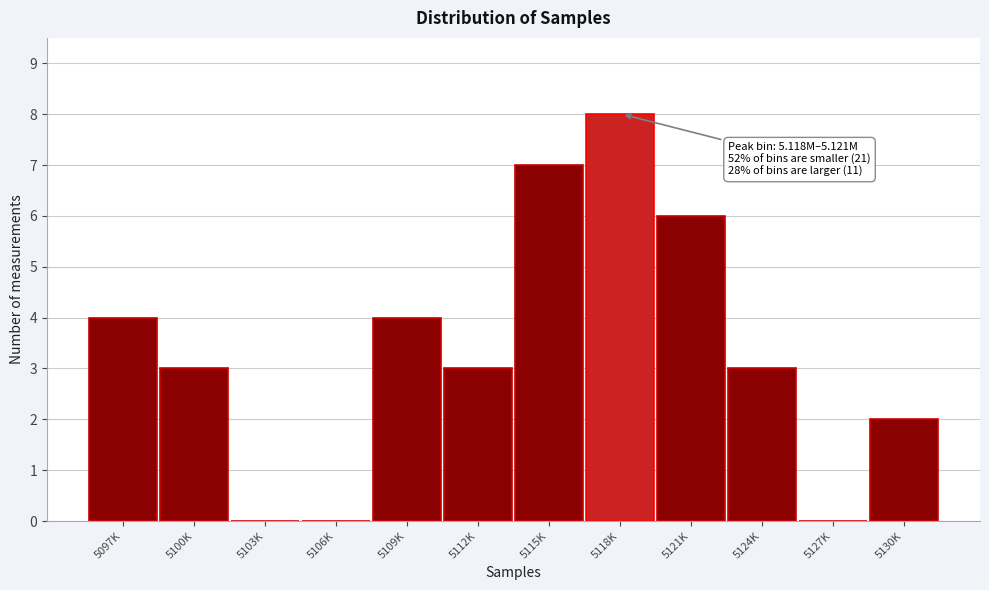

Reading left to right, what are all the values shown in this chart?

5097K=4	5100K=3	5103K=0	5106K=0	5109K=4	5112K=3	5115K=7	5118K=8	5121K=6	5124K=3	5127K=0	5130K=2